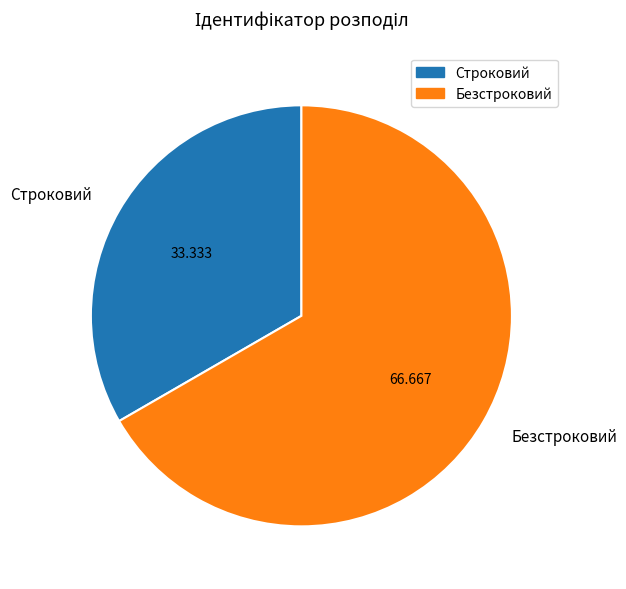

What is the smallest slice in the pie chart?

Строковий